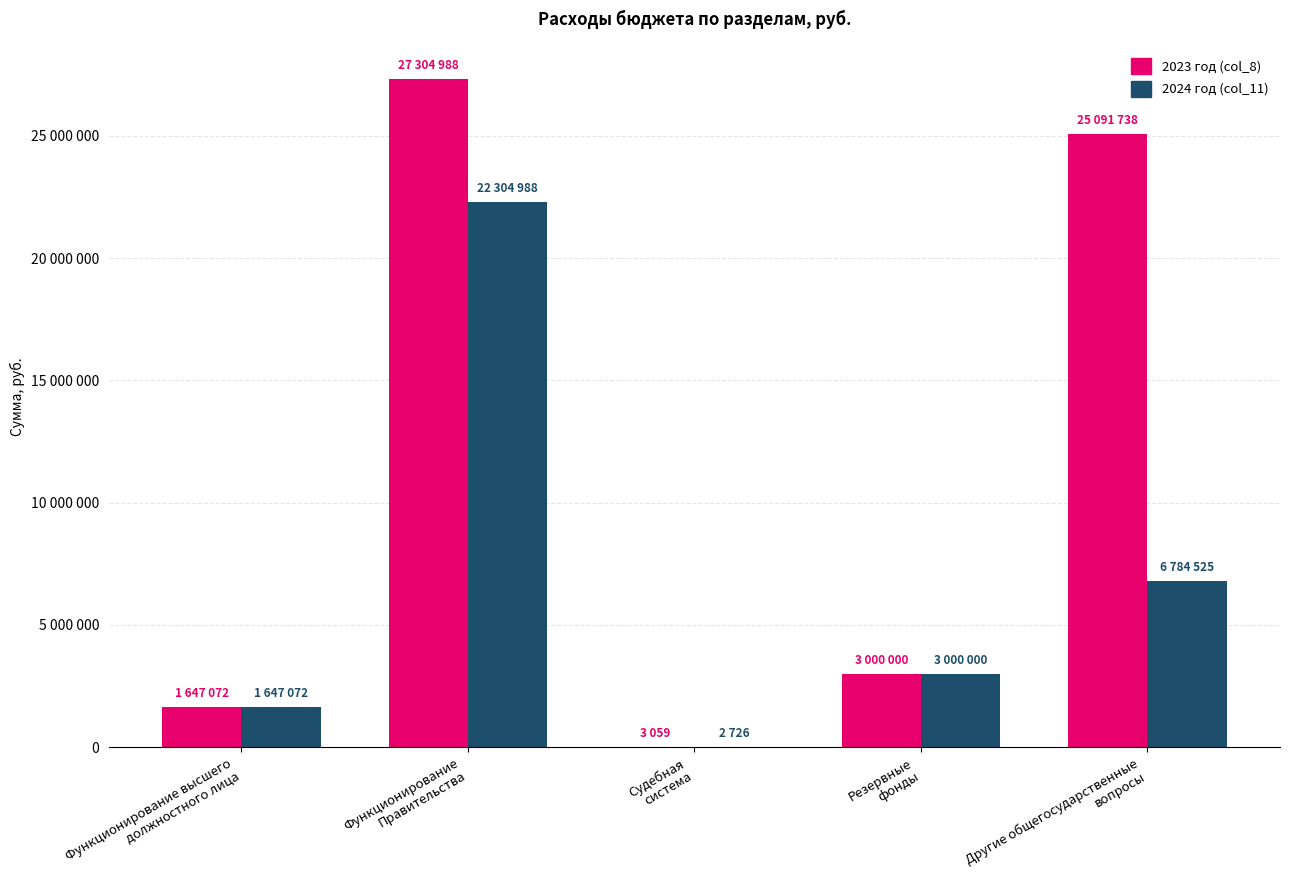

Which category has the highest value across all series?

Функционирование
Правительства